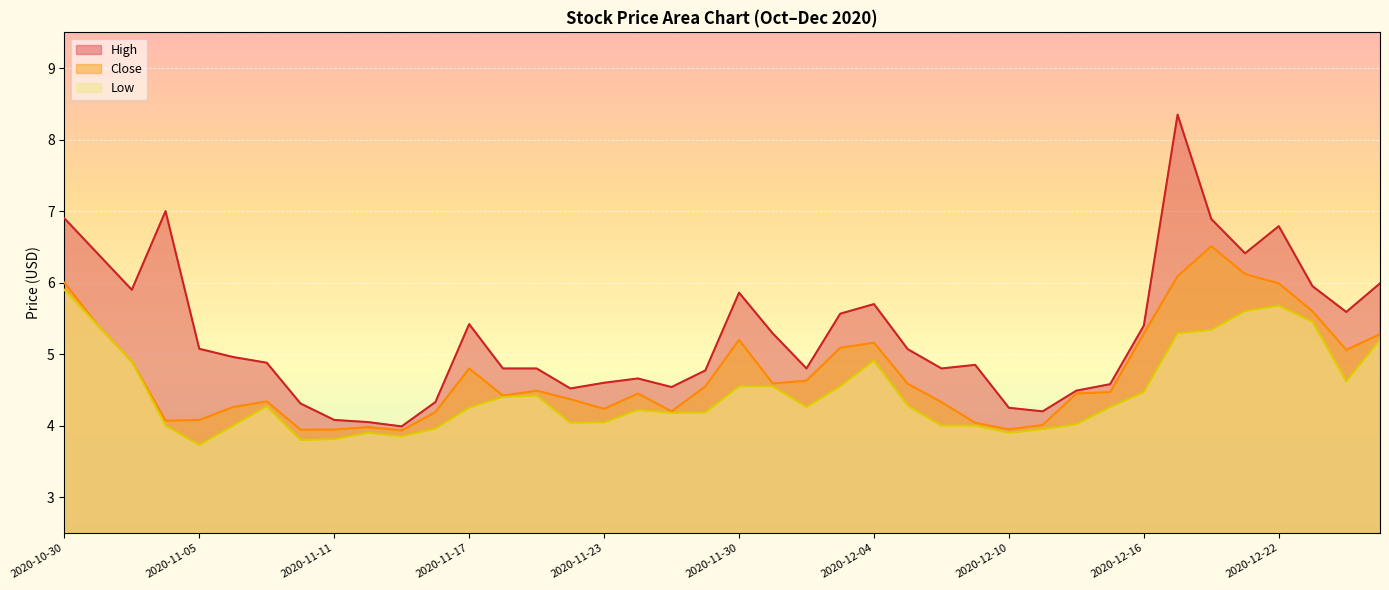

How many lines are shown in the chart?

3